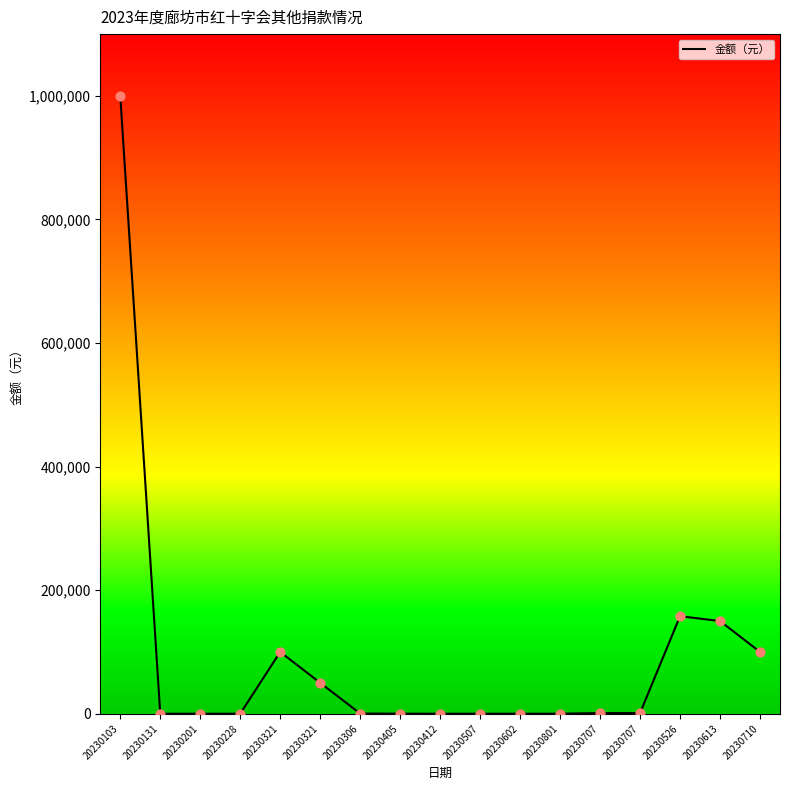

Which has a higher value, 20230602 or 20230526?

20230526